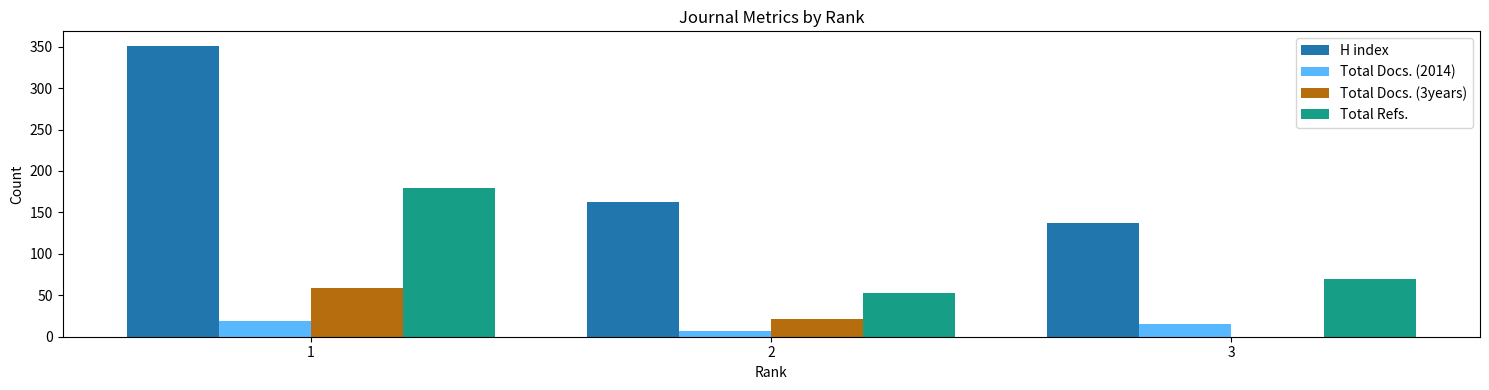

How many groups of bars are there?

3